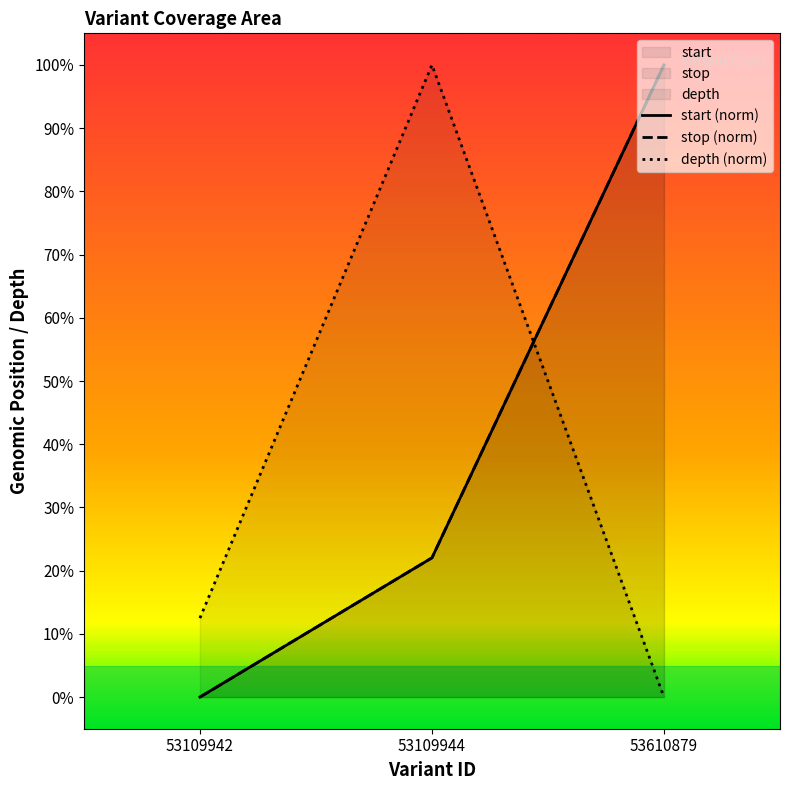

At which category is the sum across all series the highest?

53610879